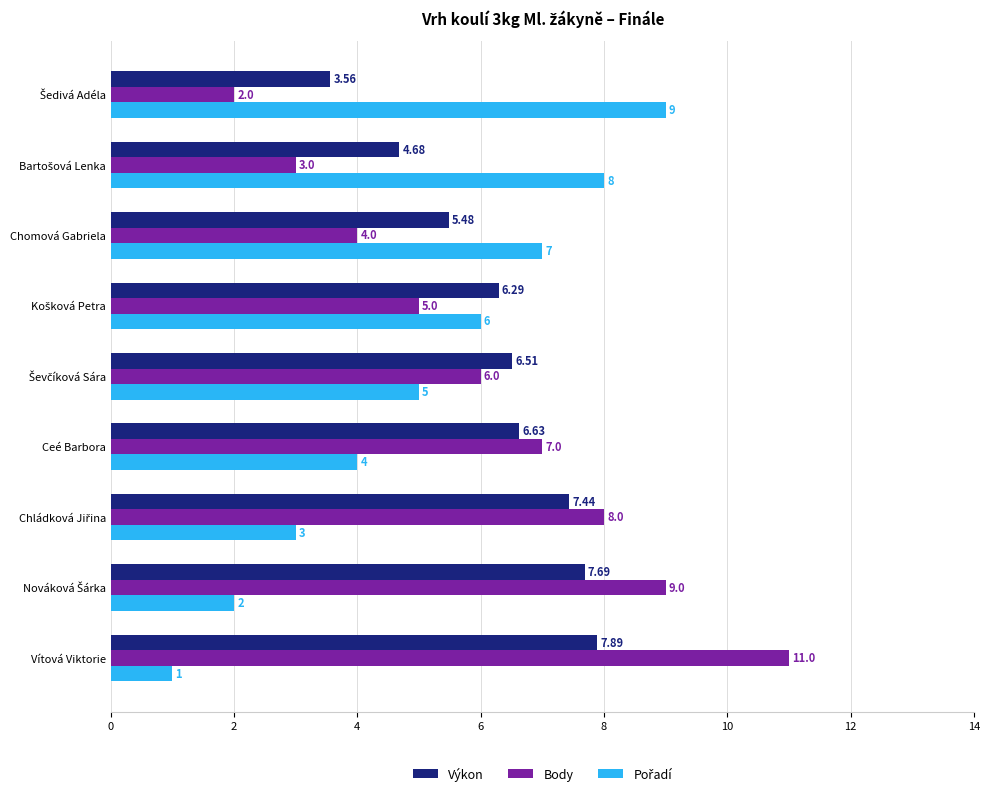

What is the spread (max minus min) of values at Vítová Viktorie?

10.0